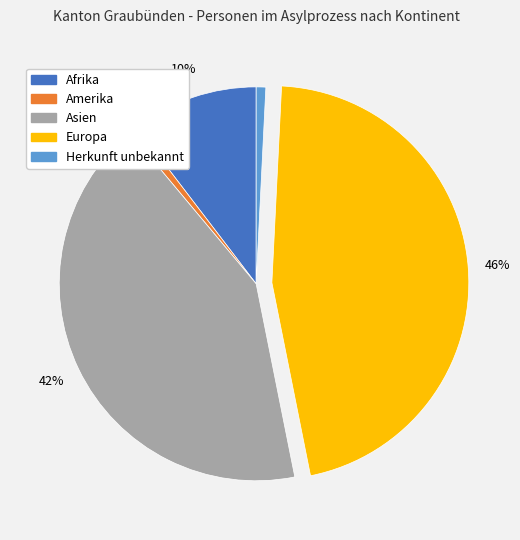

Is the sum of Afrika and Herkunft unbekannt greater than half?

No